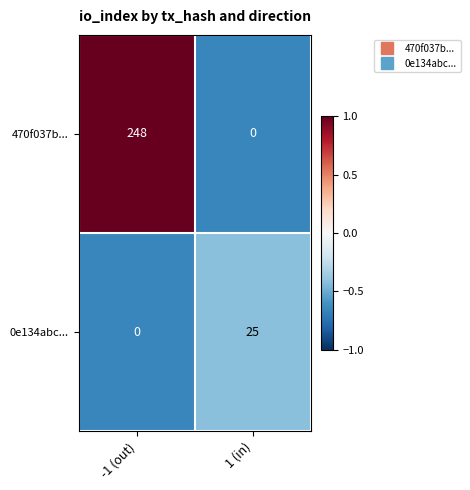

Reading left to right, what are all the values shown in this chart?

470f037b...: -1 (out)=248	1 (in)=0
0e134abc...: -1 (out)=0	1 (in)=25